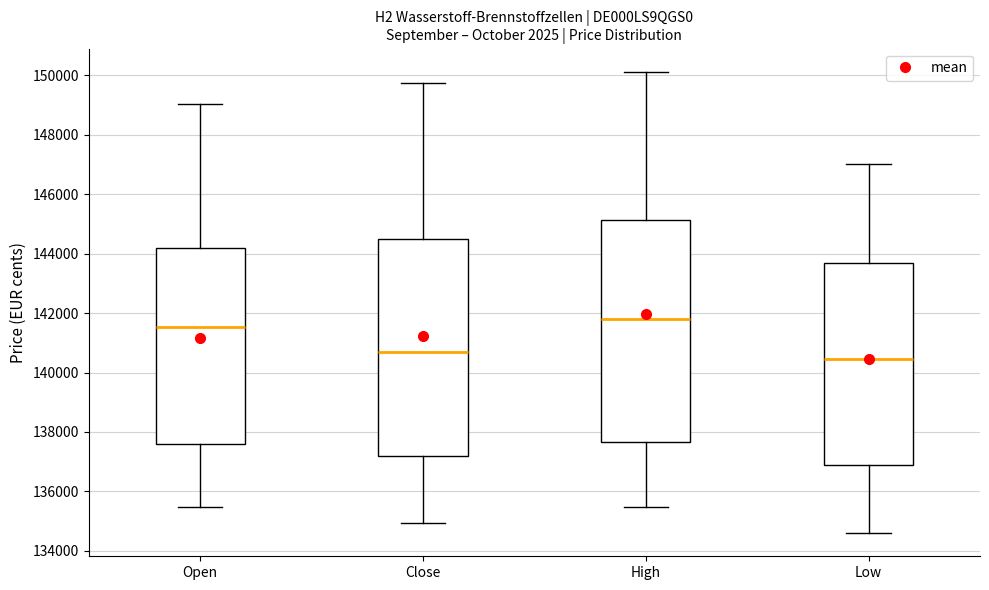

Reading left to right, transcribe this box plot: for each box, give where its median line is, the range the box spans, and where its two whiskers end, as read against the y-axis. The values are not printed on the chart, so give them approximately, as read against the axis.

Open: median 141600, box 137600 to 144200, whiskers 135400 to 149000
Close: median 140600, box 137200 to 144400, whiskers 135000 to 149800
High: median 141800, box 137600 to 145200, whiskers 135400 to 150200
Low: median 140400, box 137000 to 143600, whiskers 134600 to 147000